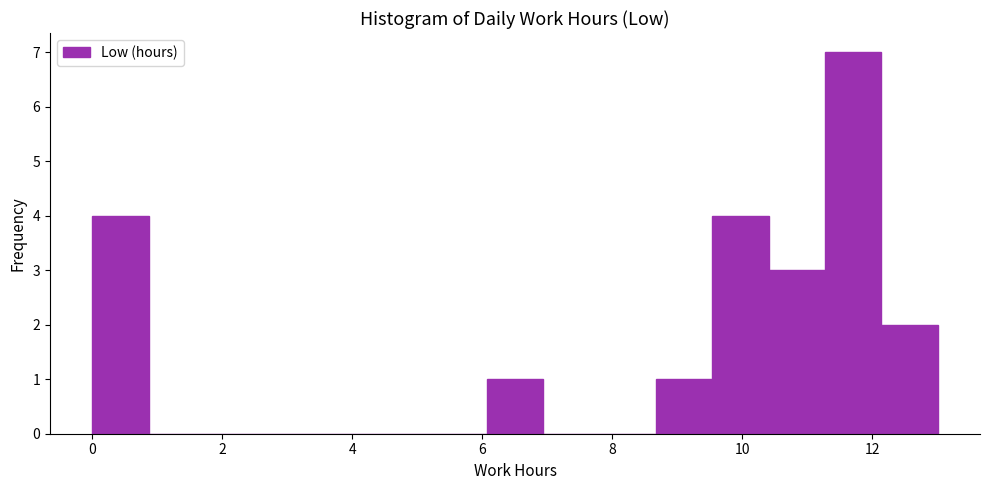

What is the height of the bar covering 6.0 to 7.0 on the x-axis? Neither the bar edges nor the heights are printed on the chart, so give them approximately, as read against the axes.

1